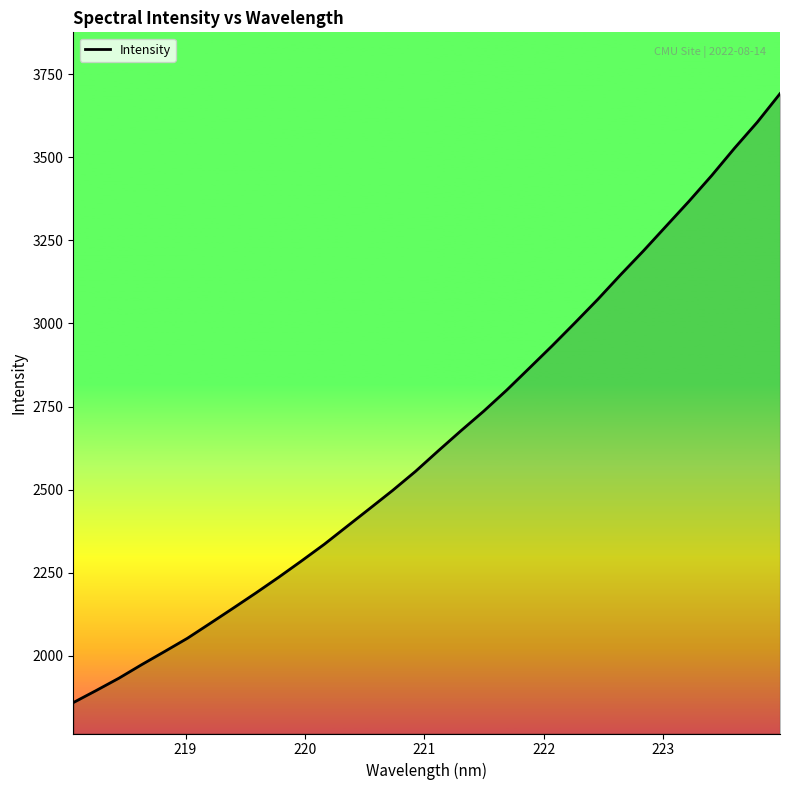

What is the minimum value shown in the chart?

1859.4